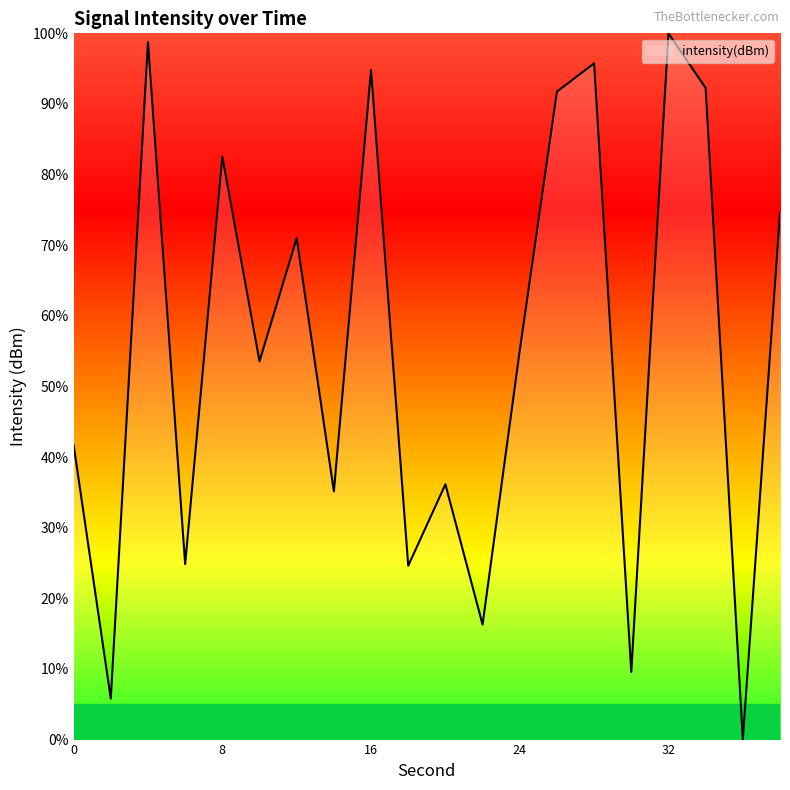

What is the greatest value displayed?

100.0